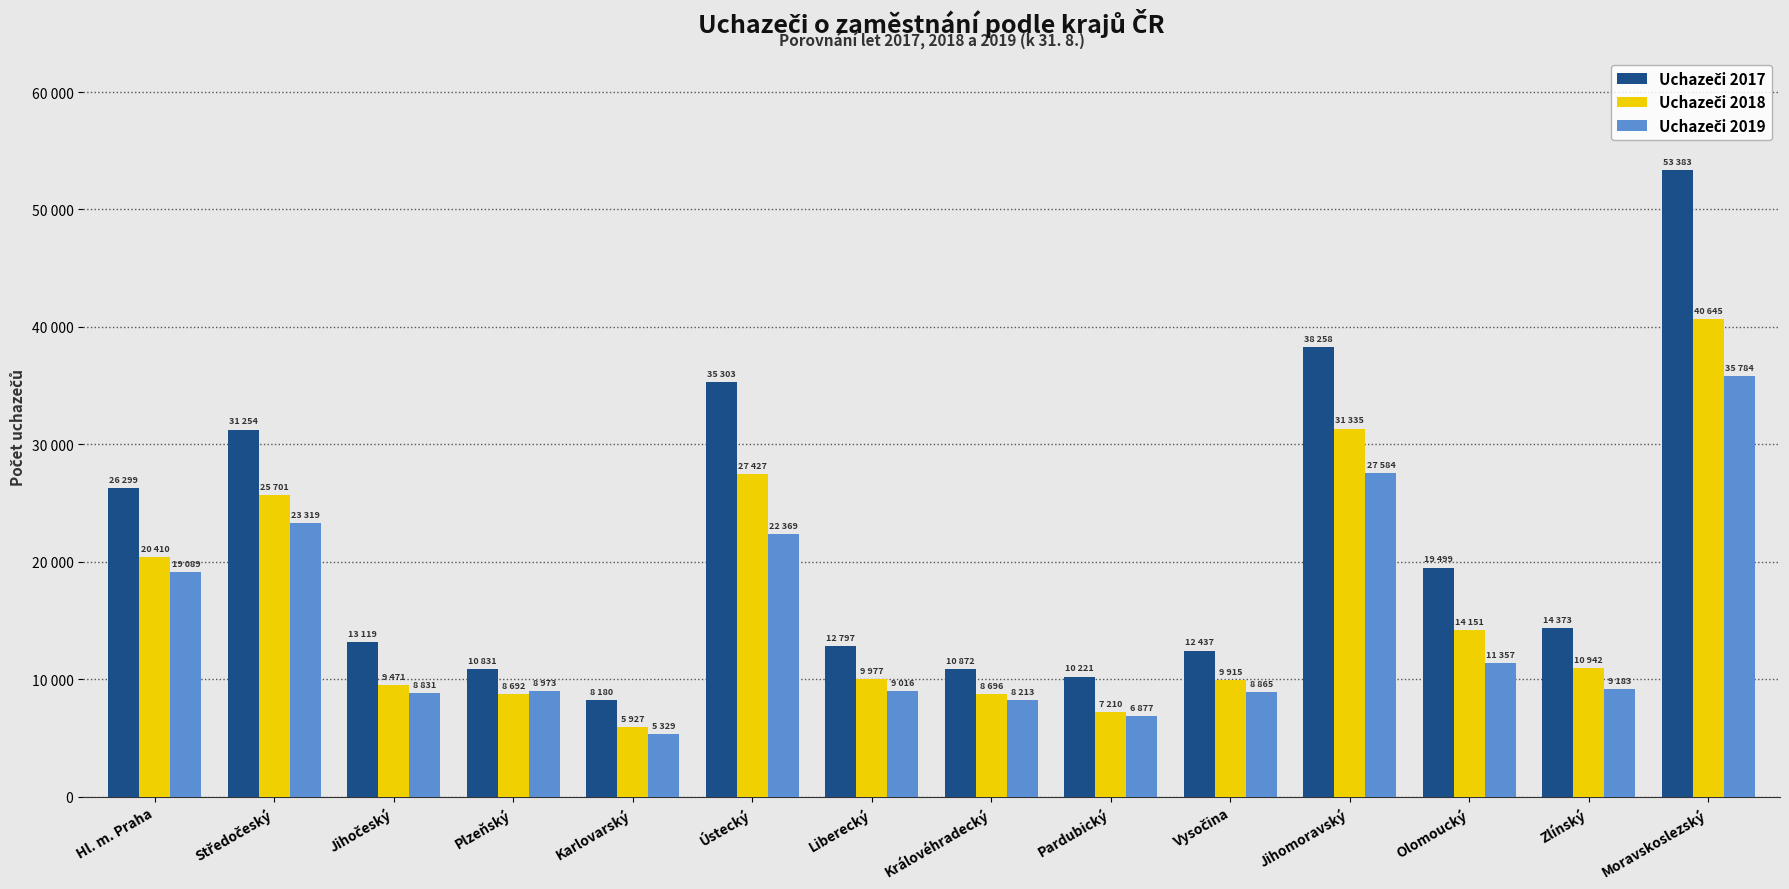

Does the chart contain stacked bars?

No